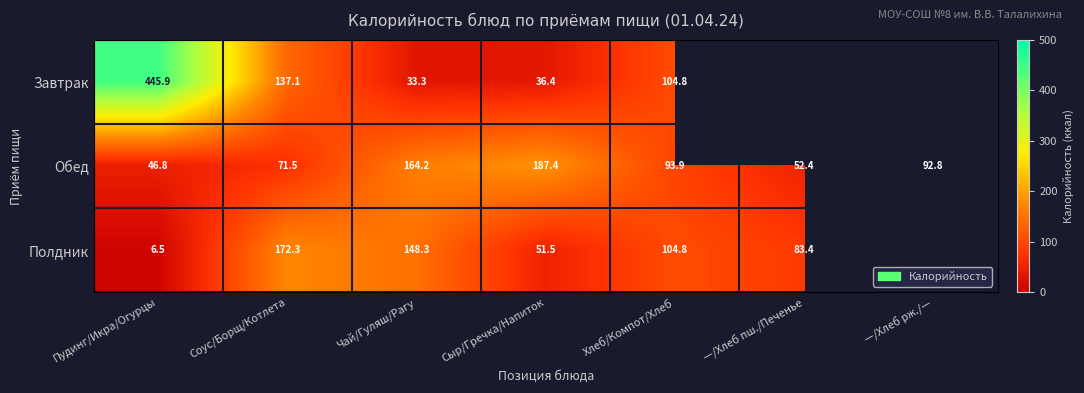

Which category has the highest value across all series?

Пудинг/Икра/Огурцы